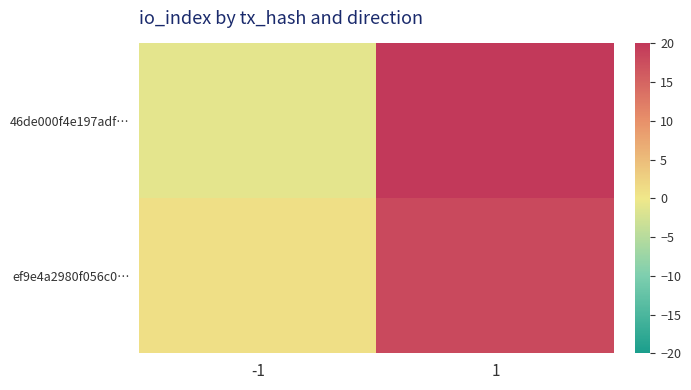

At 1, list the series in order from largest to smallest.

46de000f4e197adf…, ef9e4a2980f056c0…